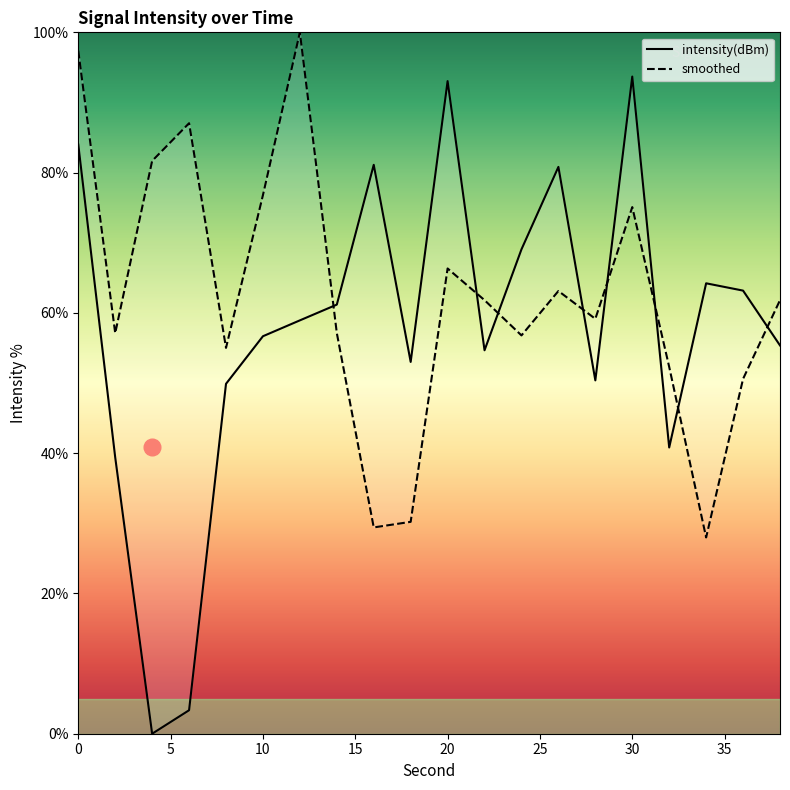

What is the value of the intensity(dBm) point at the 6th from the left?

56.7